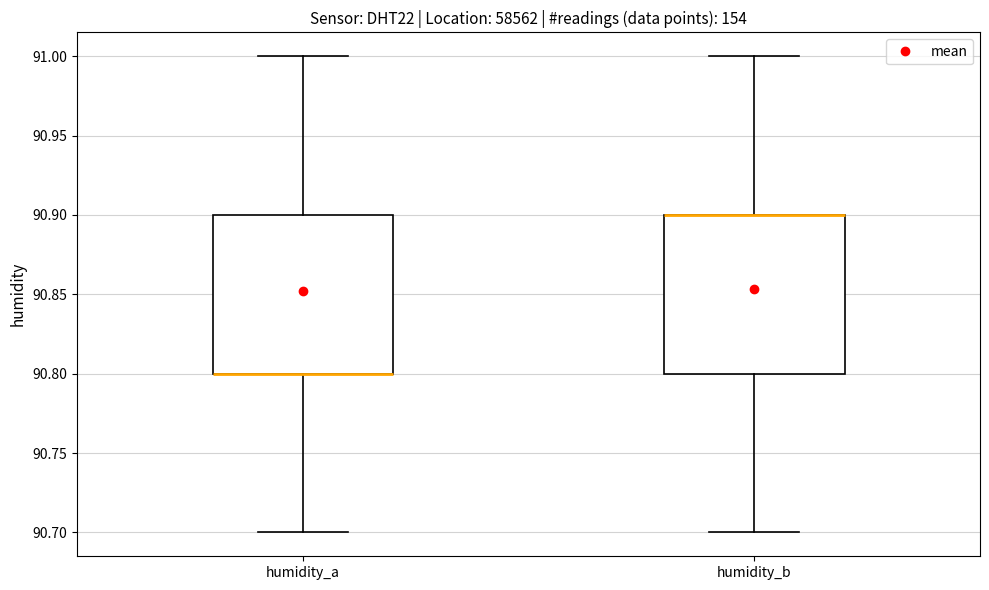

Where does the upper whisker of the box for humidity_a end on the y-axis? The values are not printed on the chart, so give them approximately, as read against the axis.

91.0